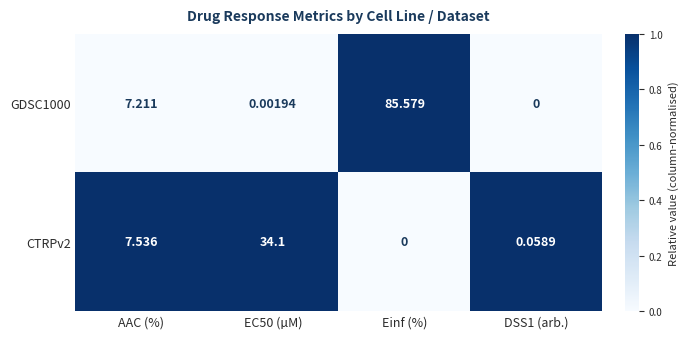

Which label corresponds to the largest value in the chart?

Einf (%)